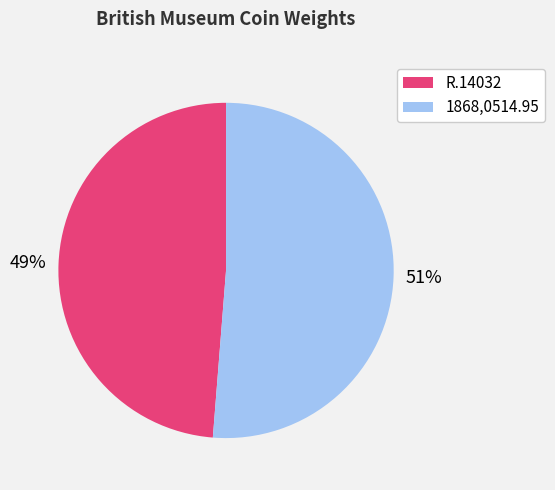

Which slice is the smallest?

R.14032